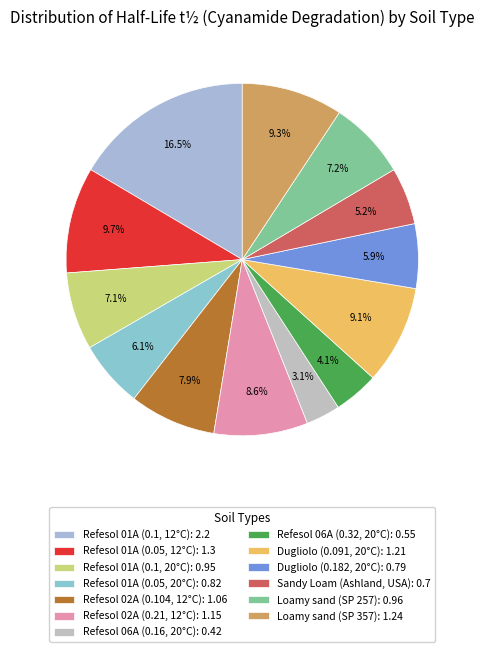

How much of the chart is everything except Dugliolo (0.091, 20°C)?

90.9%